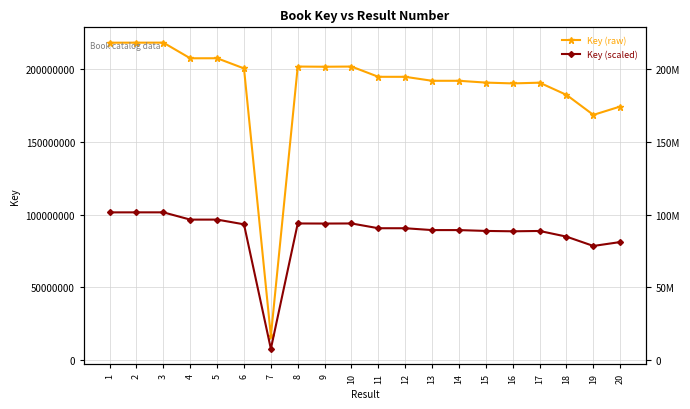

What is the sum of the Key (scaled) values at 3 and 17?

190287293.5